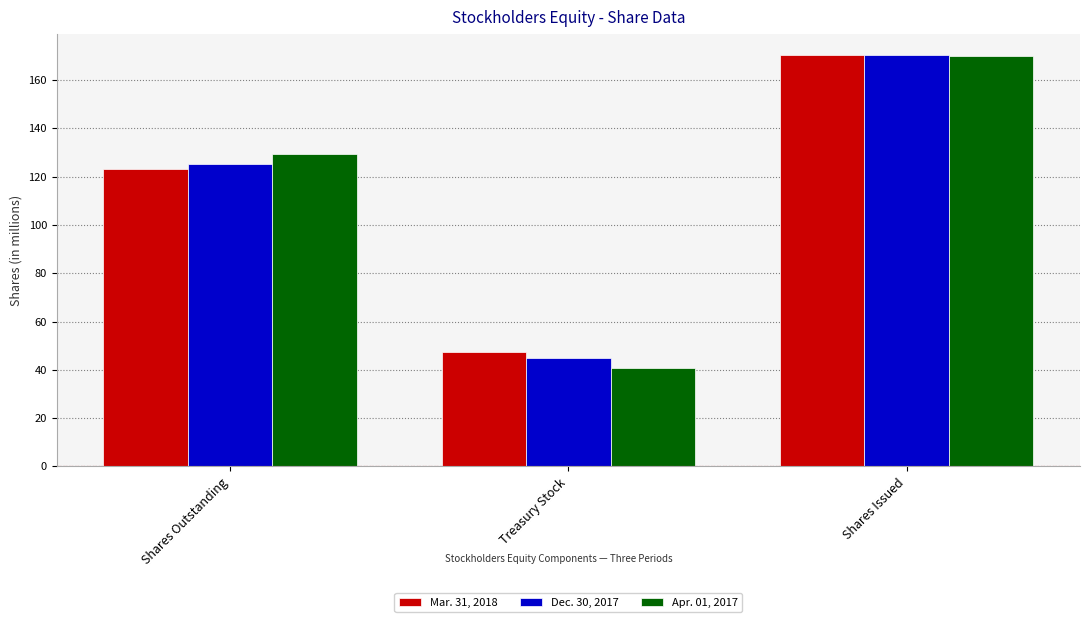

The Apr. 01, 2017 series shows 90.3 at Shares Issued. True or false?

False